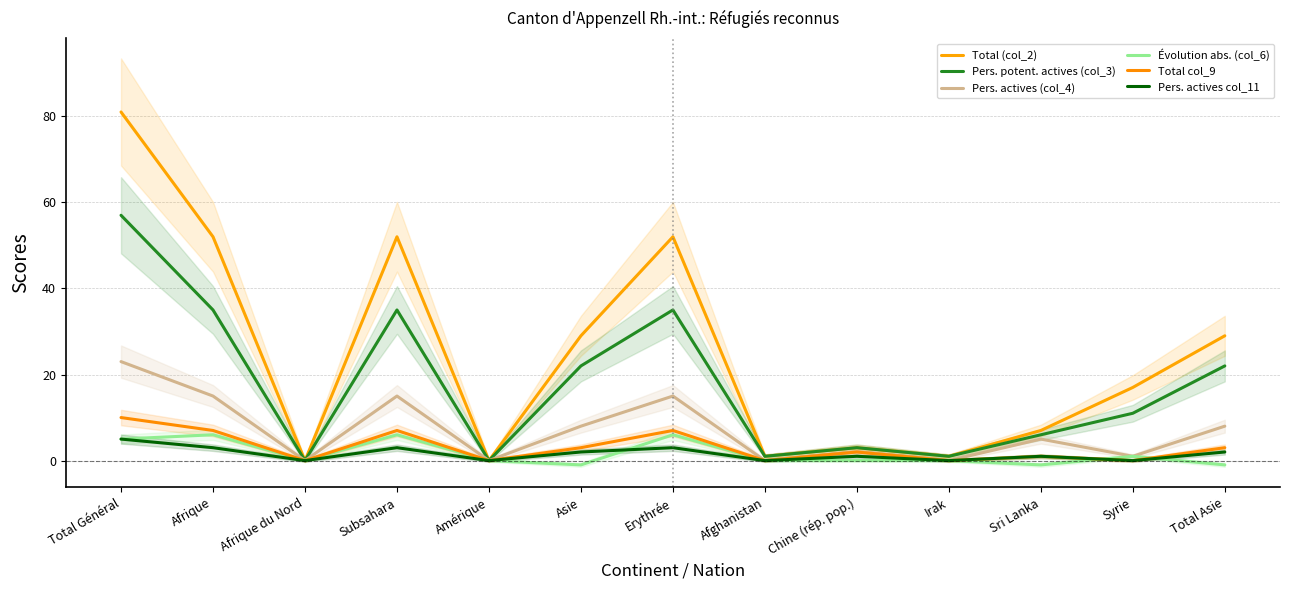

Which category has the highest value in the Évolution abs. (col_6) series?

Afrique